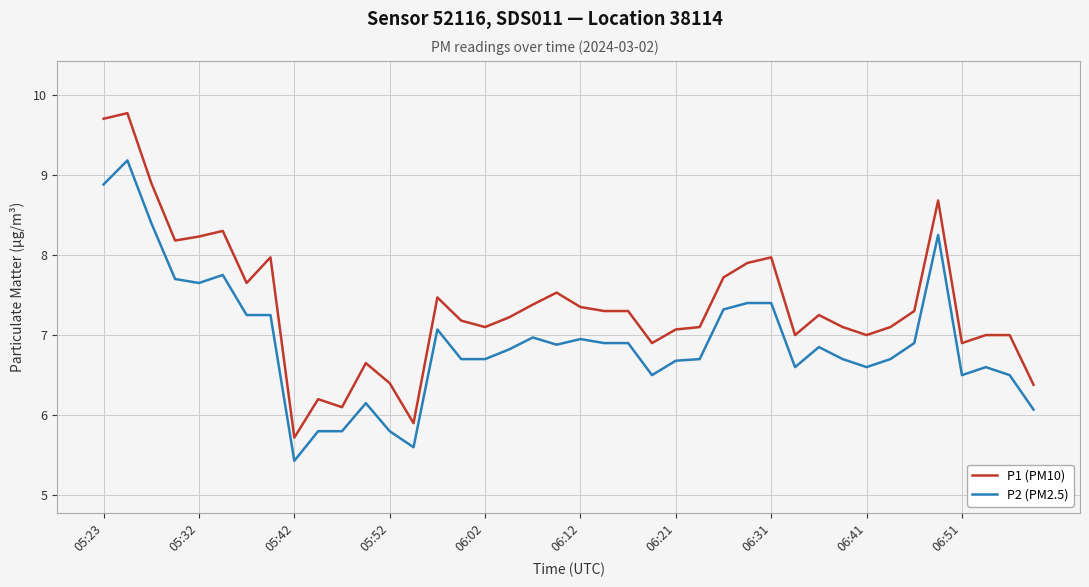

Which series has the largest total across all categories?

P1 (PM10)